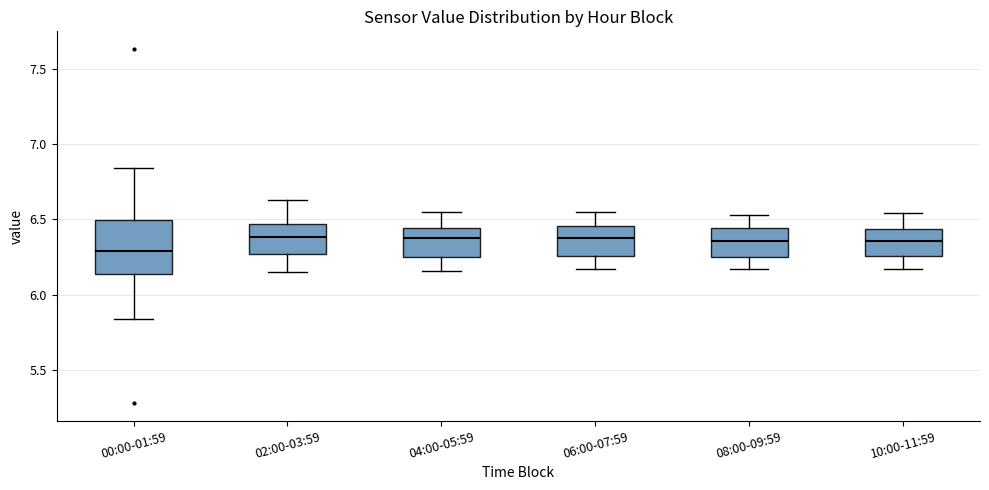

Reading left to right, read every box against the y-axis: the position of its median line, the range the box covers, and the ends of its whiskers. The values are not printed on the chart, so give them approximately, as read against the axis.

00:00-01:59: median 6.30, box 6.15 to 6.50, whiskers 5.85 to 6.85
02:00-03:59: median 6.40, box 6.25 to 6.45, whiskers 6.15 to 6.65
04:00-05:59: median 6.40, box 6.25 to 6.45, whiskers 6.15 to 6.55
06:00-07:59: median 6.40, box 6.25 to 6.45, whiskers 6.15 to 6.55
08:00-09:59: median 6.35, box 6.25 to 6.45, whiskers 6.15 to 6.55
10:00-11:59: median 6.35, box 6.25 to 6.45, whiskers 6.15 to 6.55